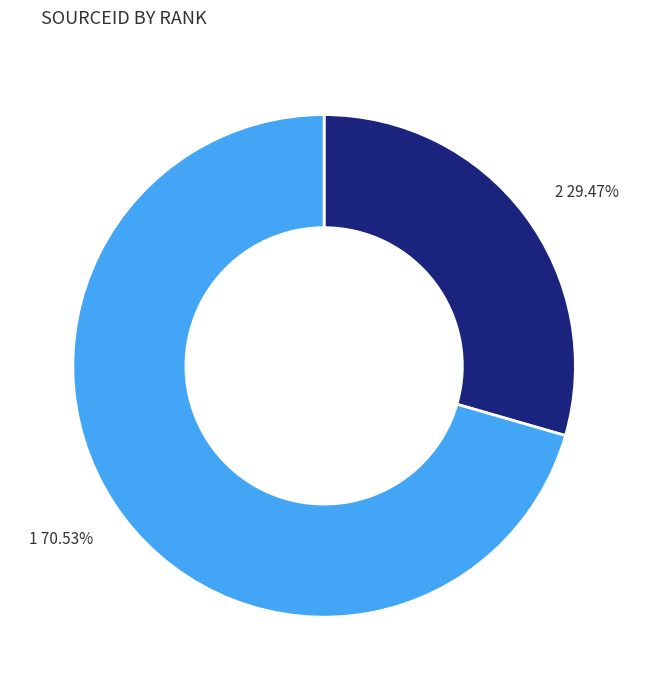

Which category has the biggest portion of the pie?

1